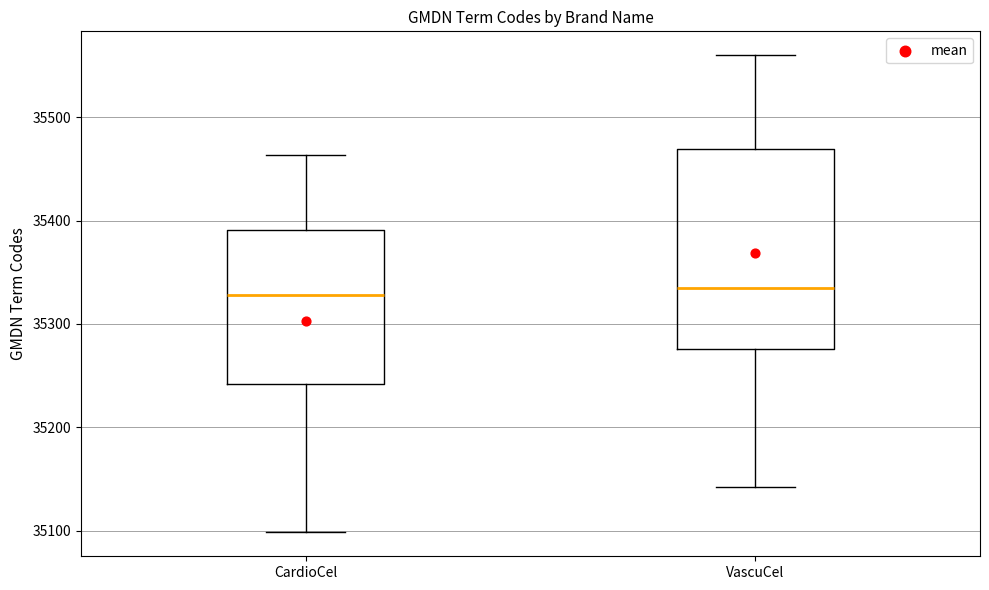

Reading left to right, transcribe this box plot: for each box, give where its median line is, the range the box spans, and where its two whiskers end, as read against the y-axis. The values are not printed on the chart, so give them approximately, as read against the axis.

CardioCel: median 35330, box 35240 to 35390, whiskers 35100 to 35460
VascuCel: median 35330, box 35280 to 35470, whiskers 35140 to 35560